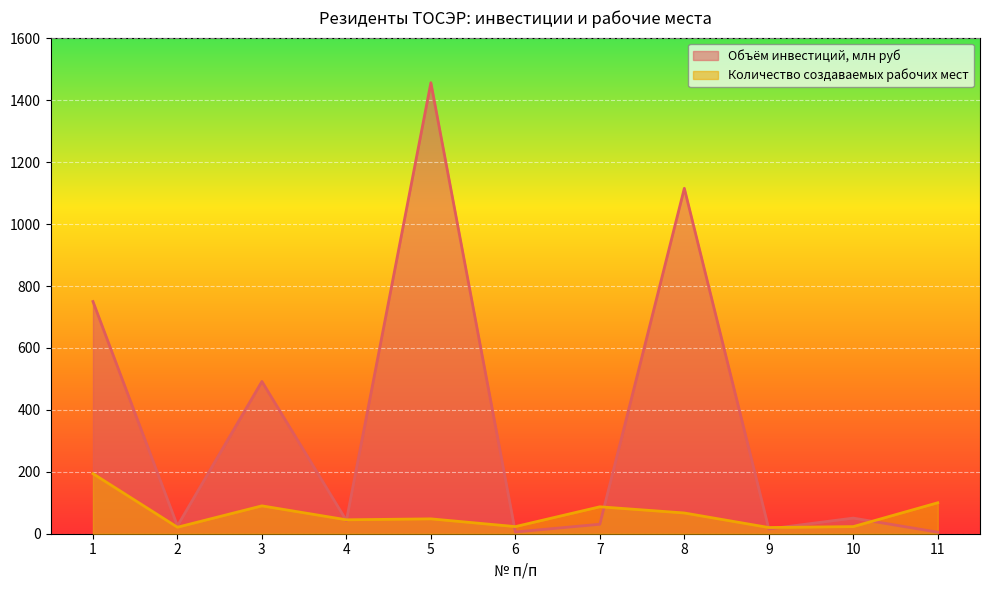

Reading right to left, list all the values displayed in this chart.

Объём инвестиций, млн руб: 11=5.0	10=50.5	9=15.3	8=1115.7	7=30.6	6=5.5	5=1456.8	4=42.5	3=491.8	2=25.3	1=750.0
Количество создаваемых рабочих мест: 11=100.0	10=23.0	9=20.0	8=67.0	7=87.0	6=23.0	5=48.0	4=45.0	3=90.0	2=21.0	1=194.0